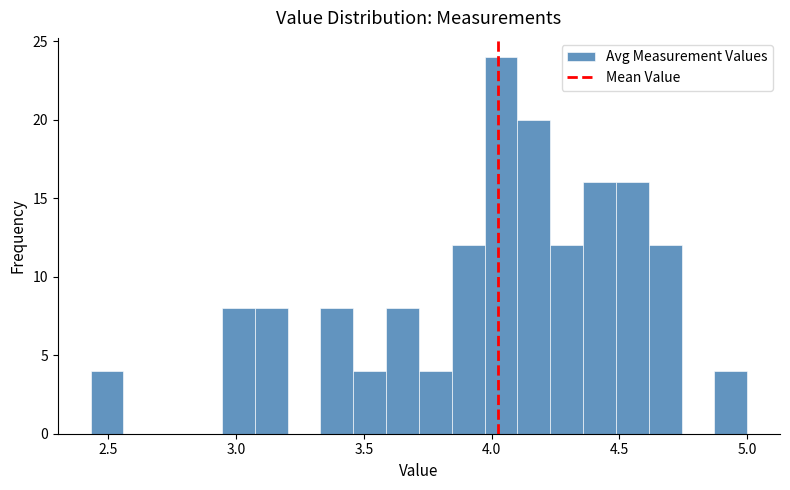

Around what value on the x-axis is the tallest bar? Give the approximate position of its centre, as read against the axis.

4.05